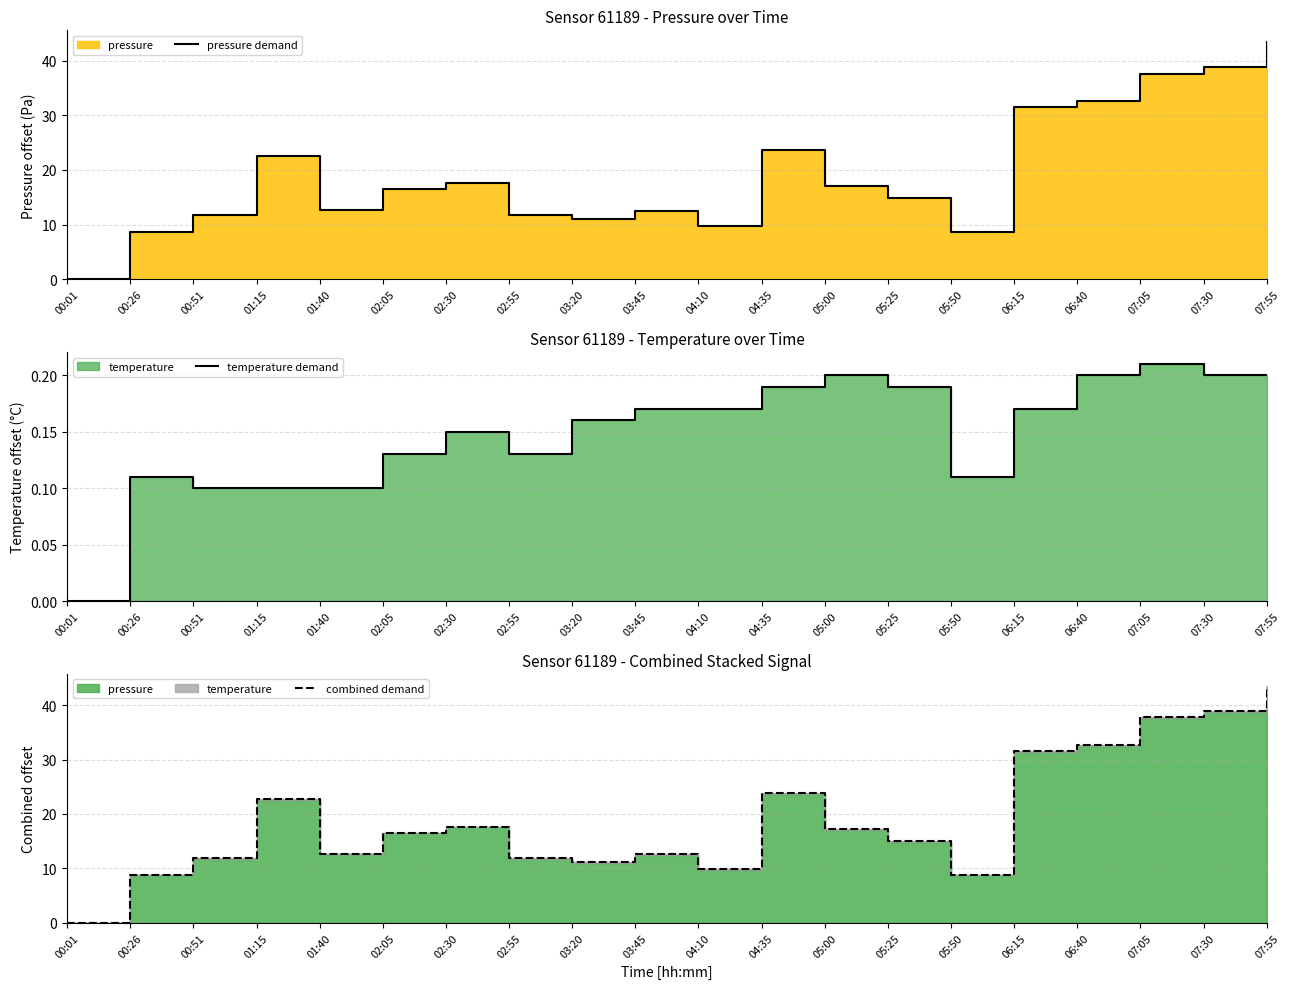

How many values in pressure demand are above zero?

19